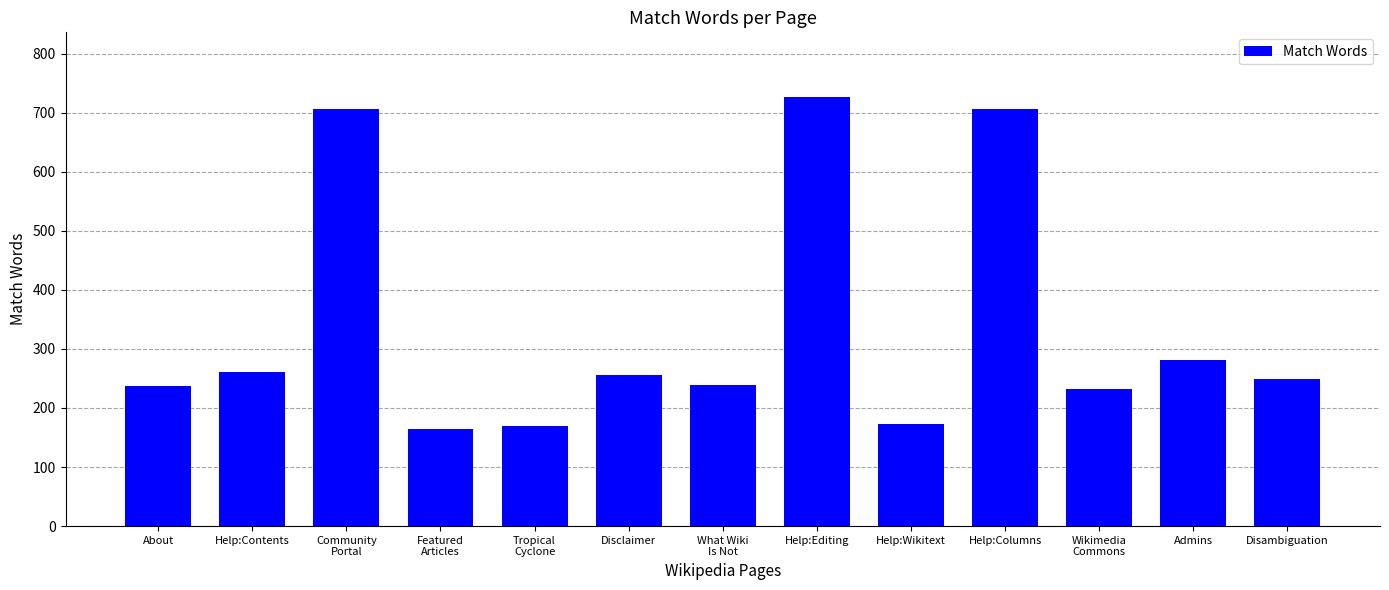

At which label is the value closest to 445?

Admins